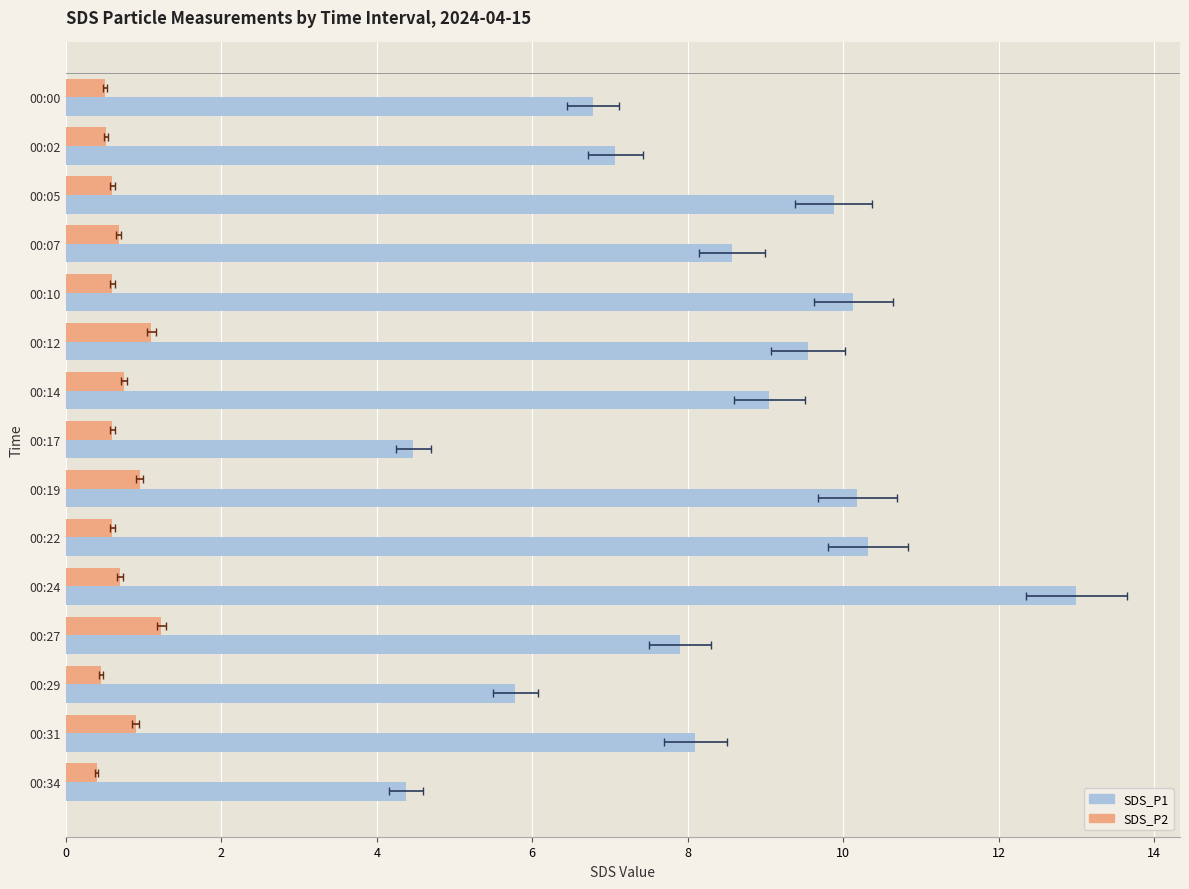

Reading left to right, extract all data points from this chart.

SDS_P1: 6.8	7.1	9.9	8.6	10.1	9.6	9.1	4.5	10.2	10.3	13.0	7.9	5.8	8.1	4.4
SDS_P2: 0.5	0.5	0.6	0.7	0.6	1.1	0.8	0.6	0.9	0.6	0.7	1.2	0.5	0.9	0.4